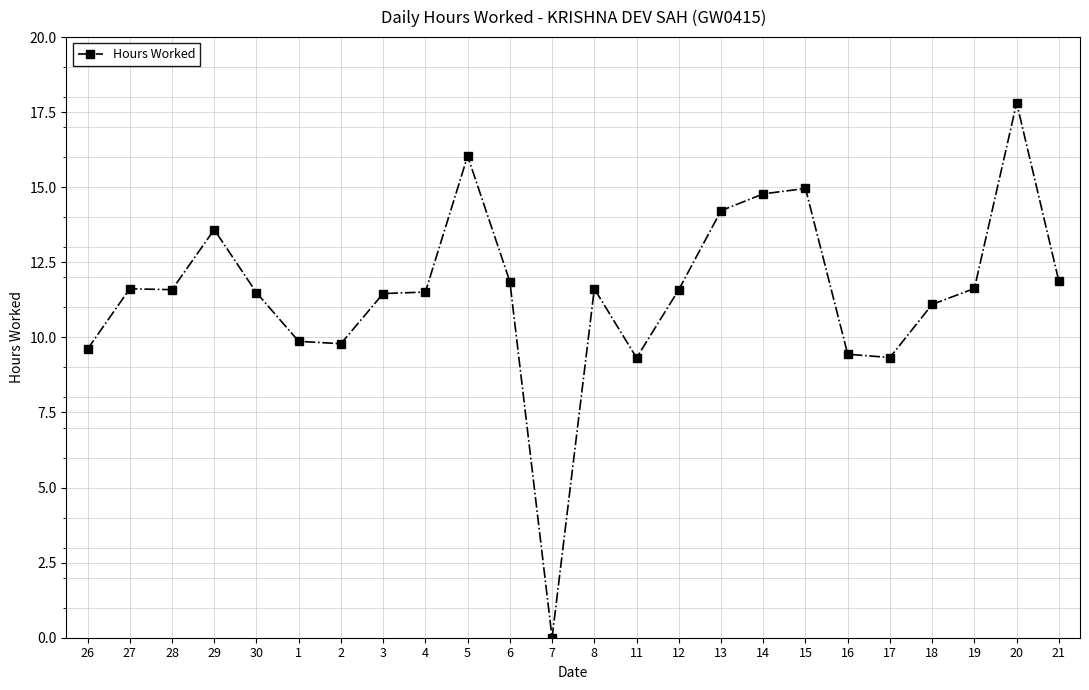

The value at 19 is 11.6. True or false?

True